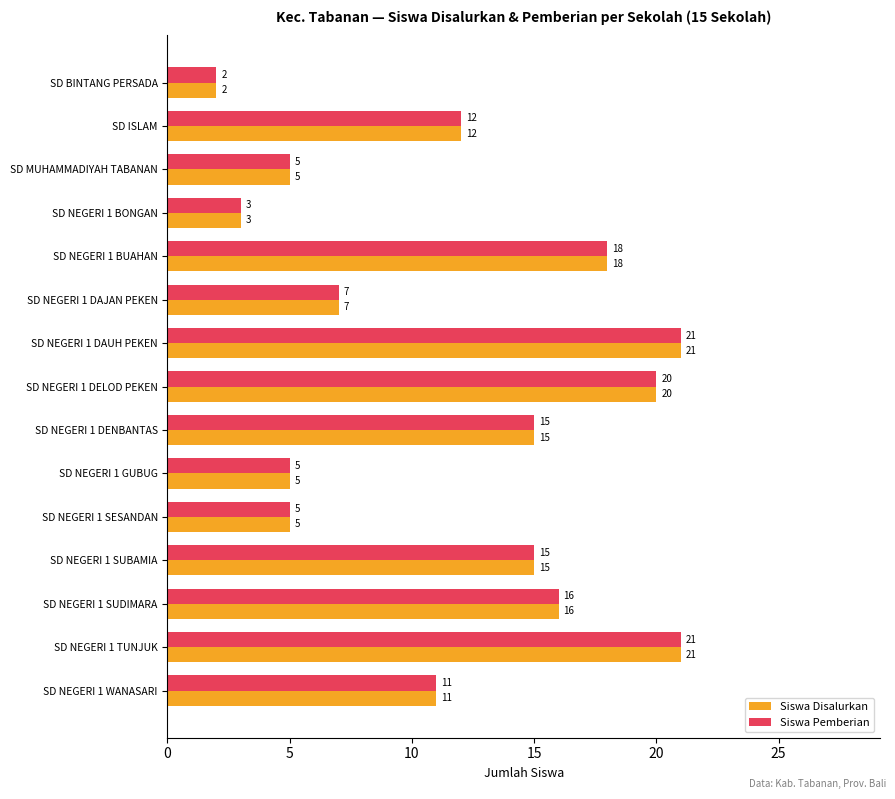

What is the sum of all Siswa Pemberian values?

176